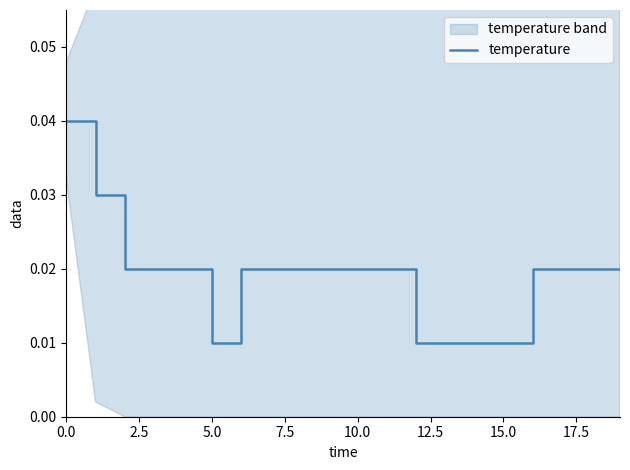

What is the sum of all values?

0.4